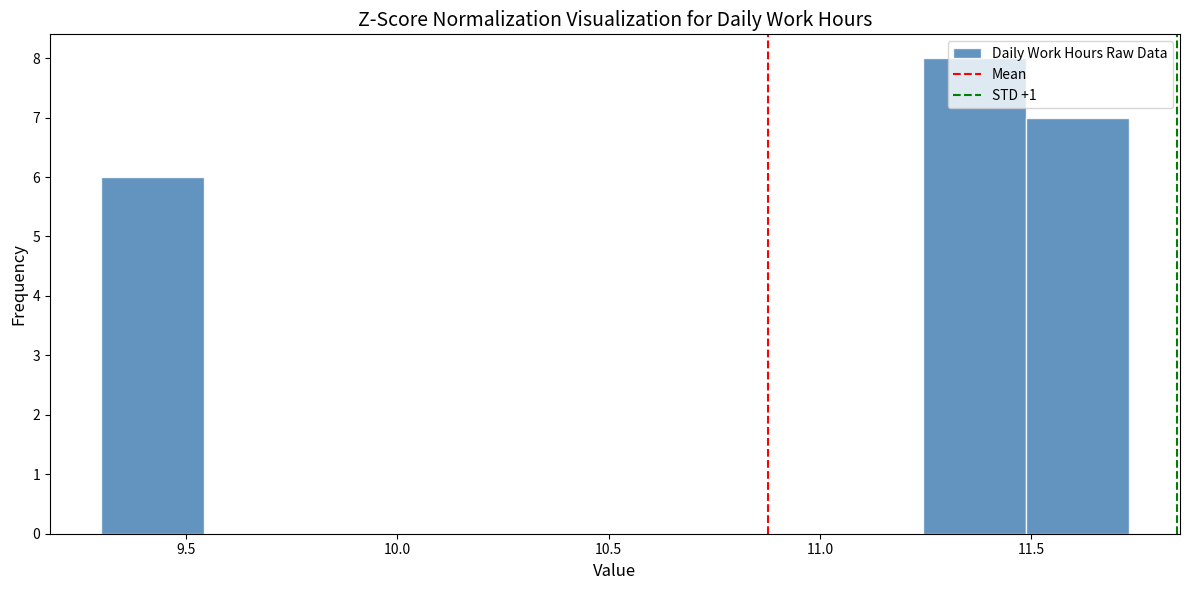

How tall is the bar that spans 9.30 to 9.55 on the x-axis? Neither the bar edges nor the heights are printed on the chart, so give them approximately, as read against the axes.

6